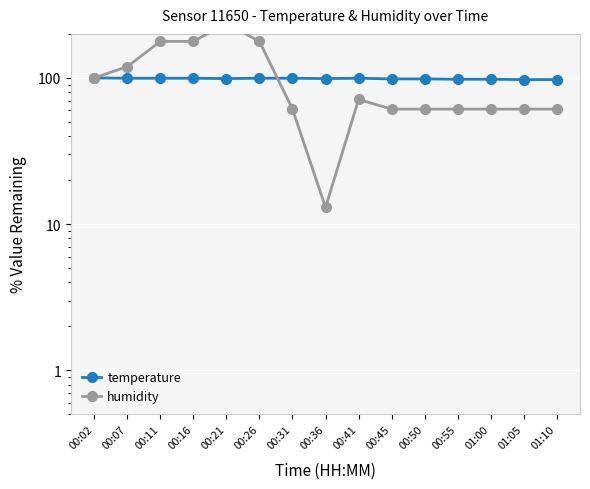

The temperature series shows 49.0 at 00:26. True or false?

False